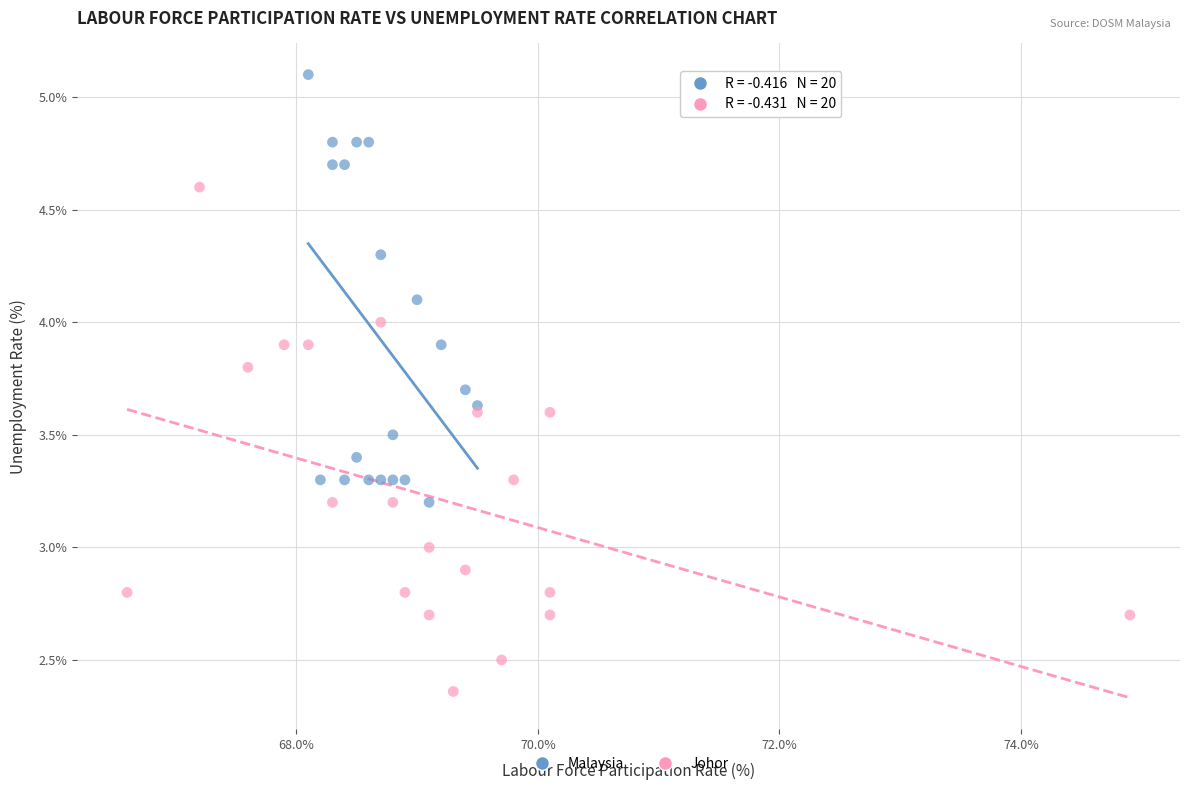

Which series contains the lowest Y value?

Johor